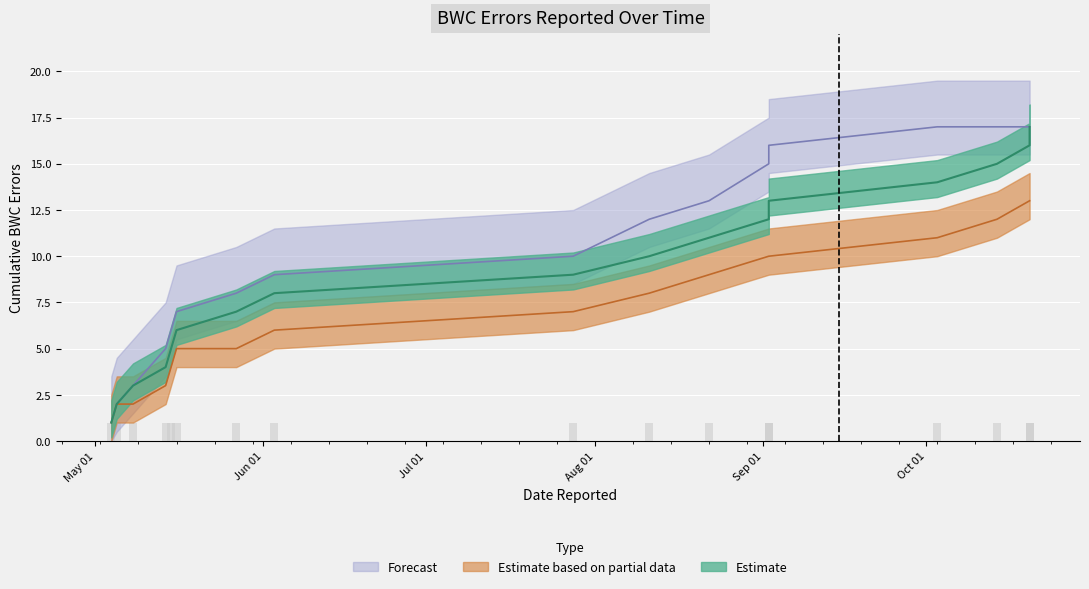

True or false: Estimate has a value of 26 at 2022-10-20.

False